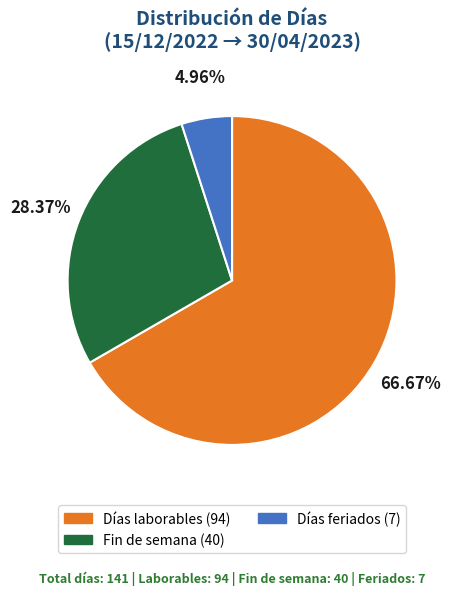

To the nearest percent, what portion does Días laborables represent?

67%